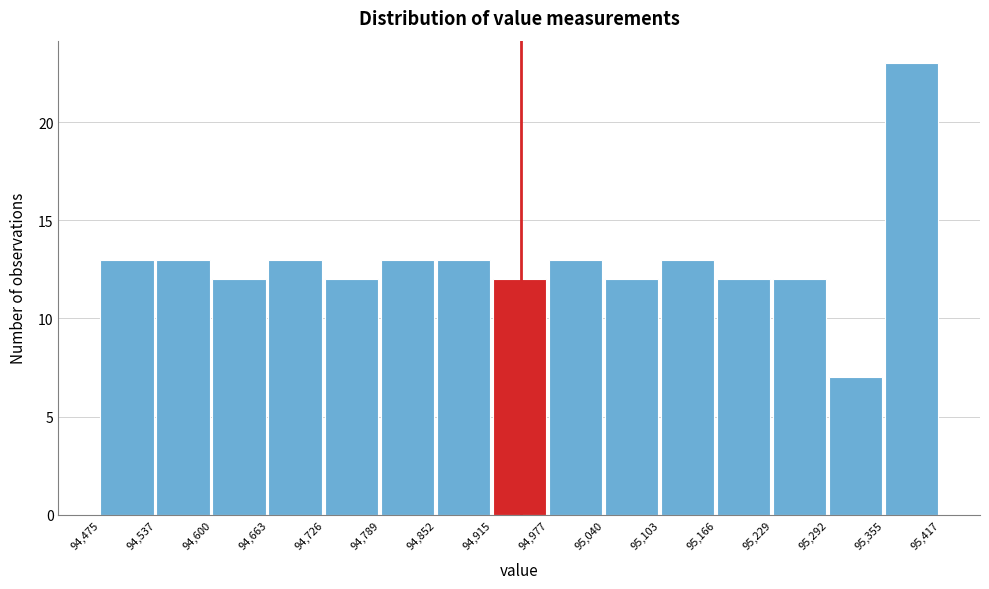

Which range on the x-axis has the tallest bar?

95,355 to 95,417